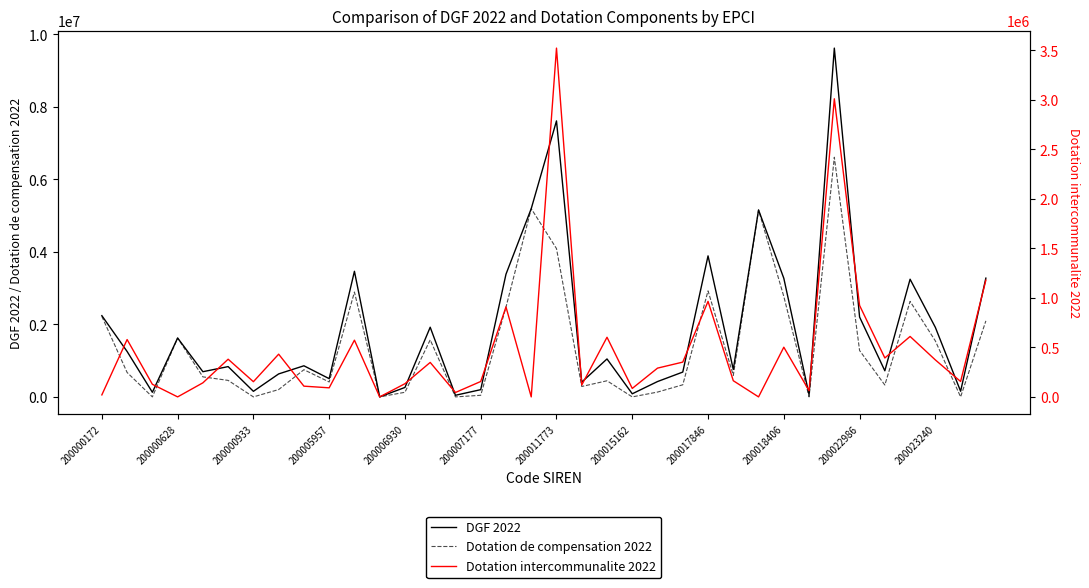

How many data points does each series have?

36